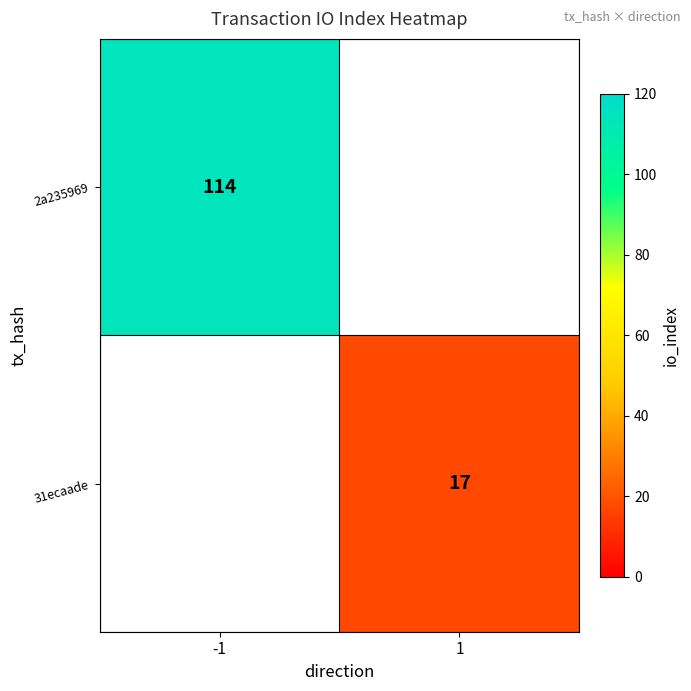

How many distinct data groups are displayed?

2